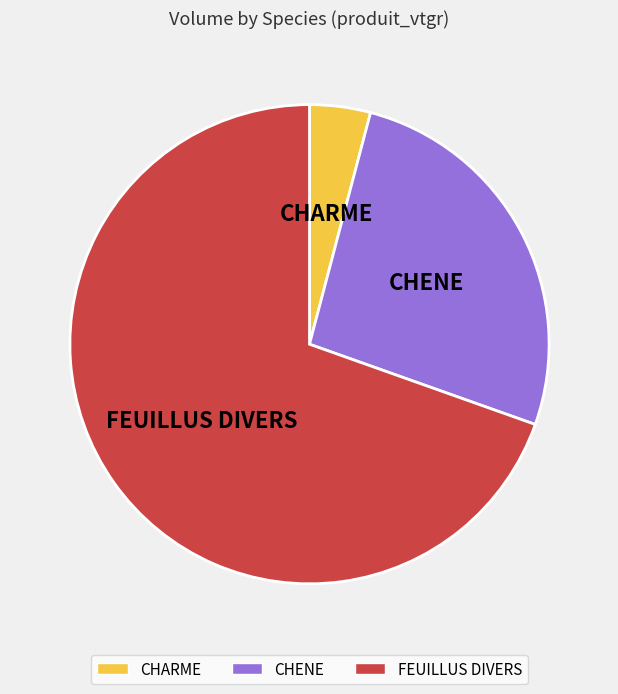

How many slices are in this pie chart?

3